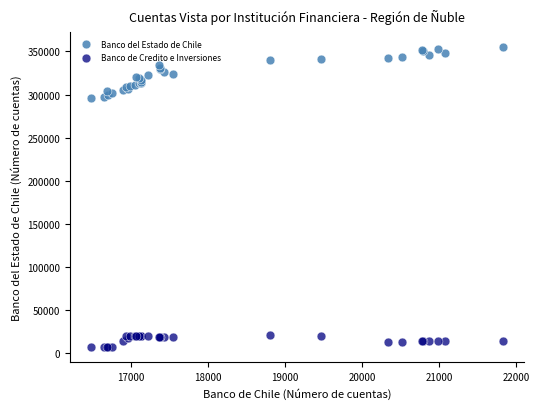

Which series contains the lowest Y value?

Banco de Credito e Inversiones